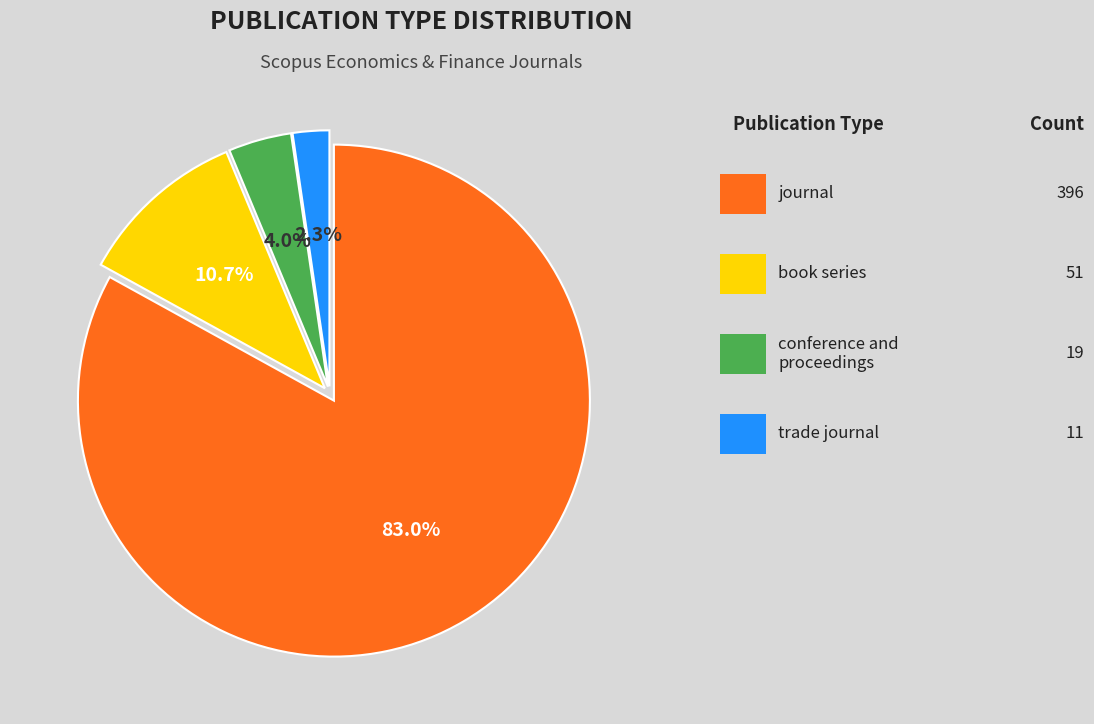

Count the number of slices in the pie.

4